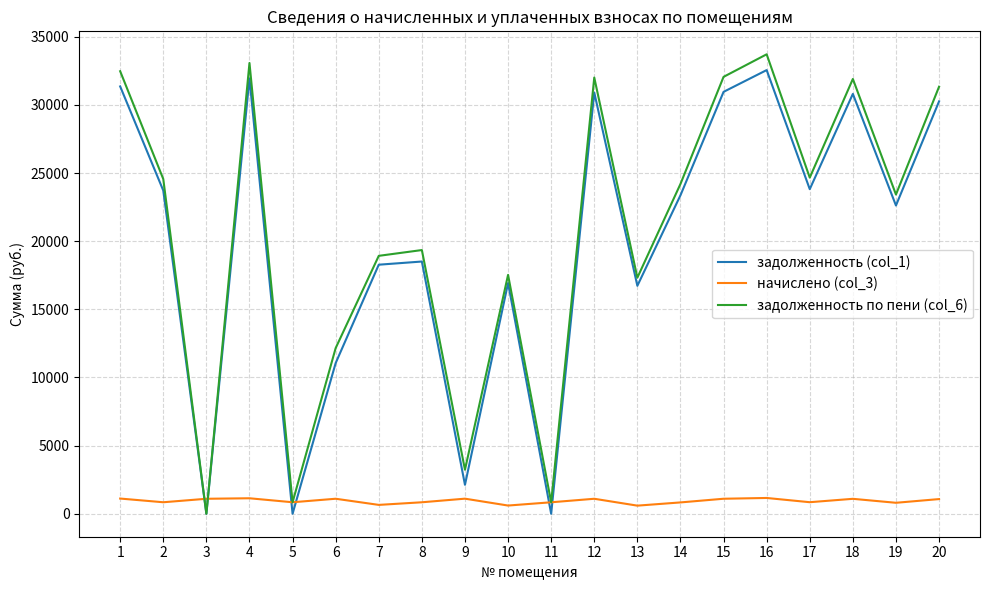

Between 9 and 14, which series saw the biggest shift?

задолженность (col_1)